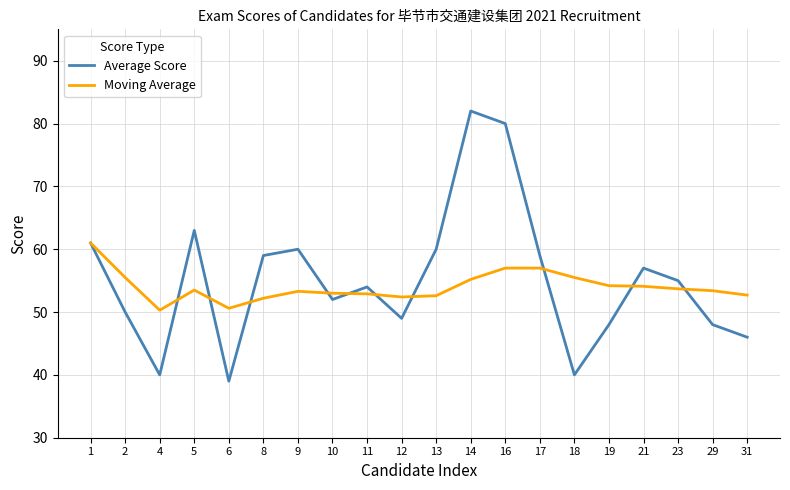

At which label does Average Score reach its peak?

14